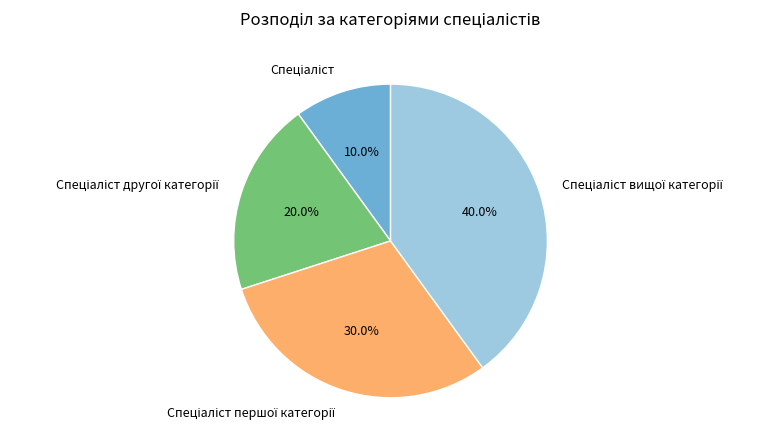

Is there a majority slice in this chart?

No